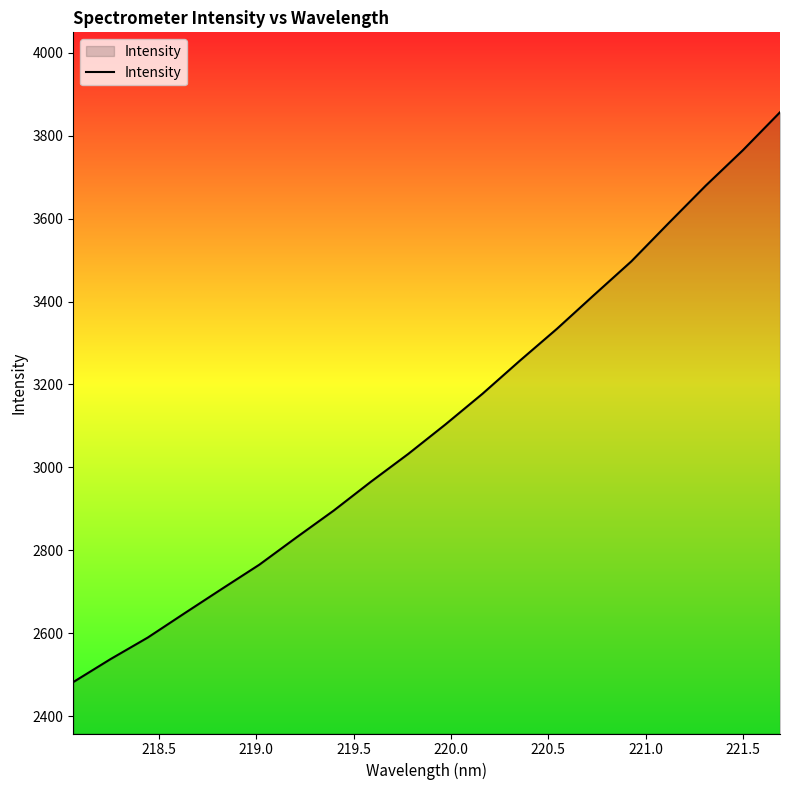

What is the smallest value displayed?

2481.9